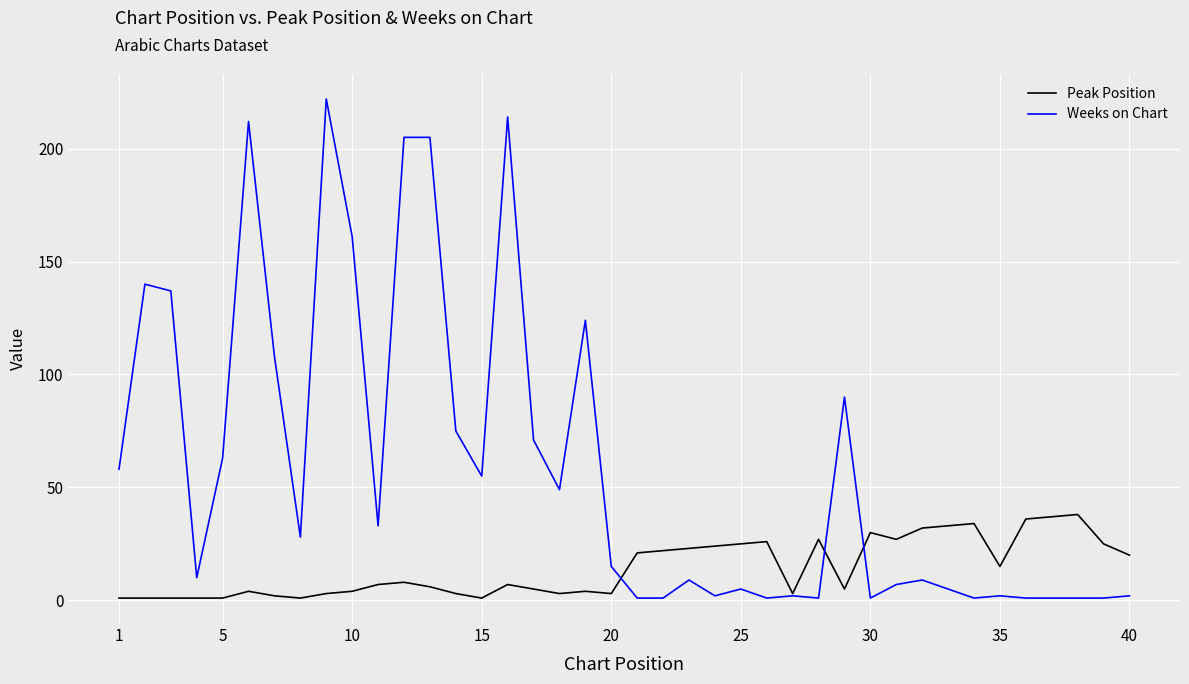

What is the maximum value shown in the chart?

222